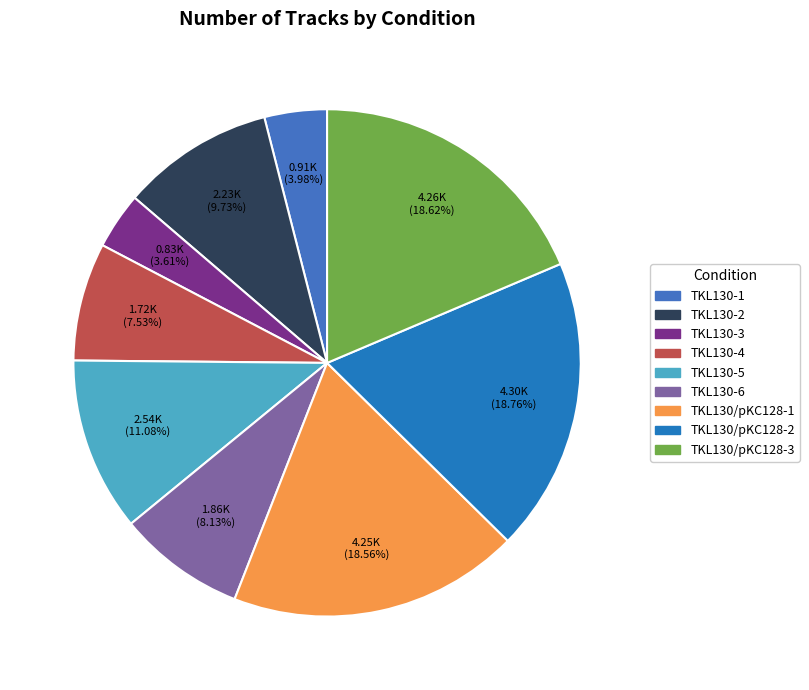

Approximately how many times larger is the value at TKL130/pKC128-2 compared to TKL130-6?

2.3